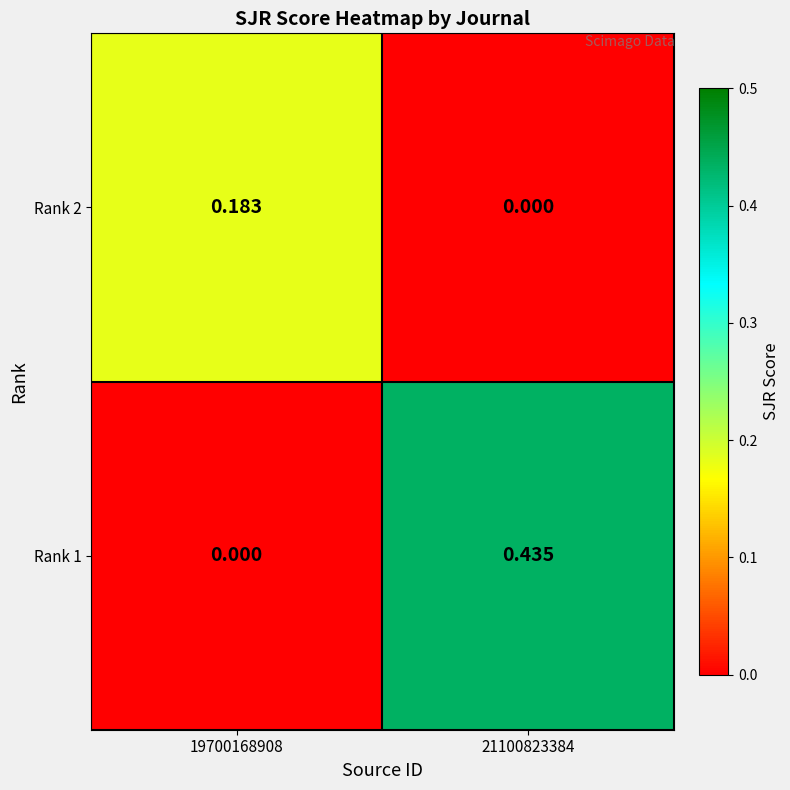

Is the value of Rank 2 at 19700168908 greater than the value of Rank 1 at 19700168908?

Yes